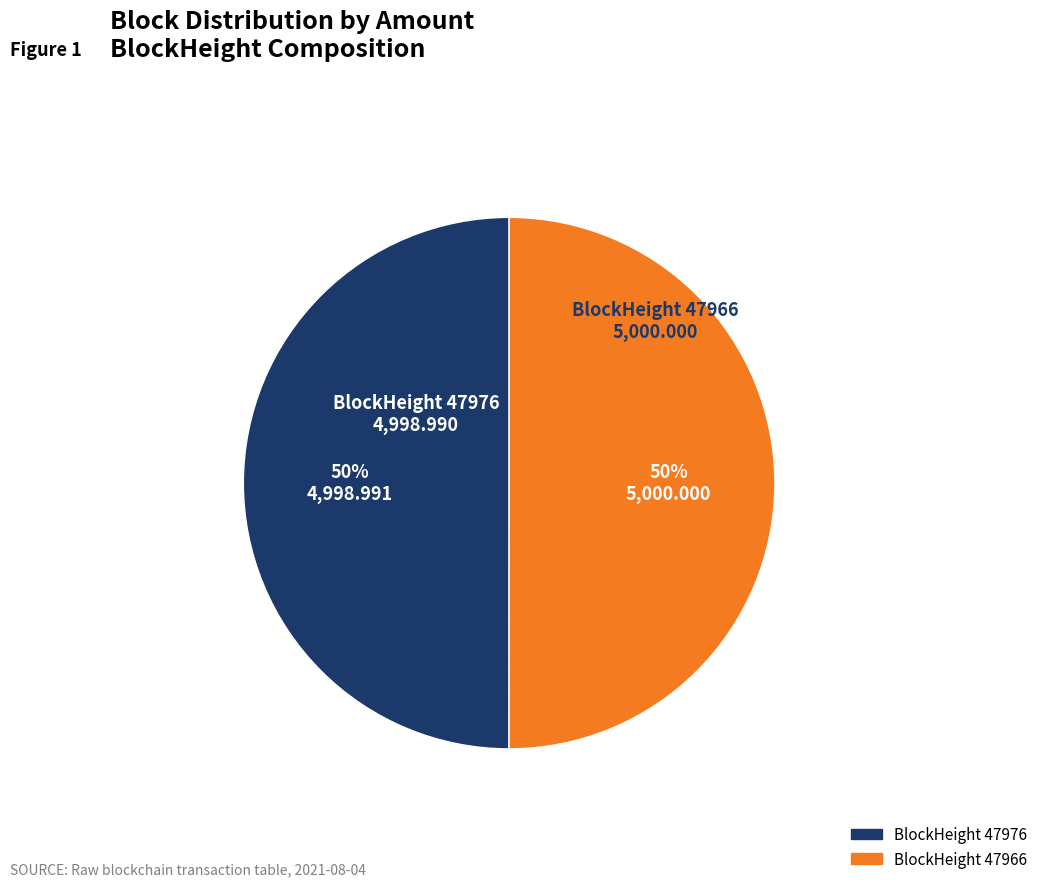

To the nearest percent, what is the average slice percentage?

50%